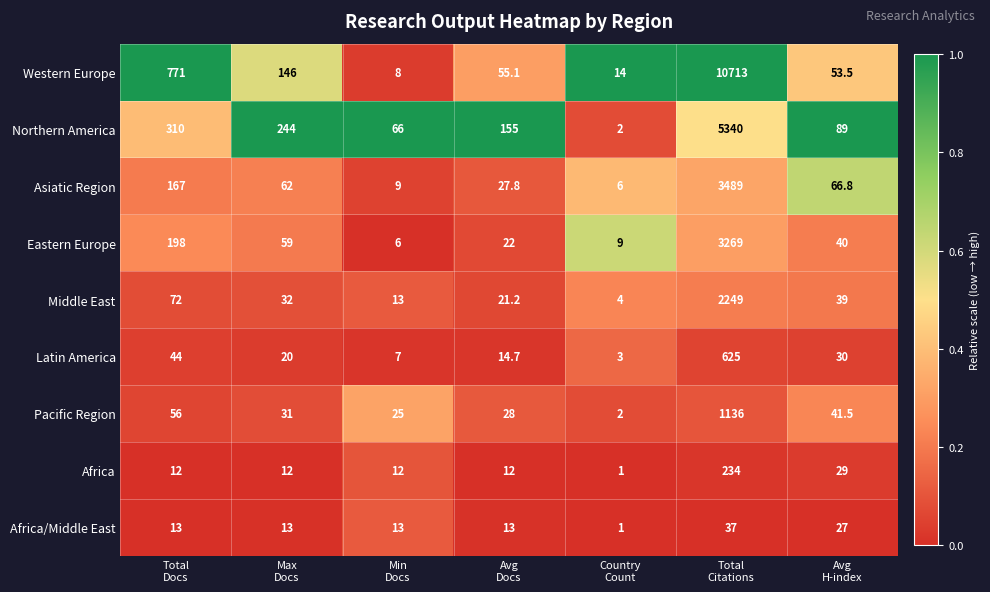

Rank the series at Max
Docs from lowest to highest value.

Africa, Africa/Middle East, Latin America, Pacific Region, Middle East, Eastern Europe, Asiatic Region, Western Europe, Northern America